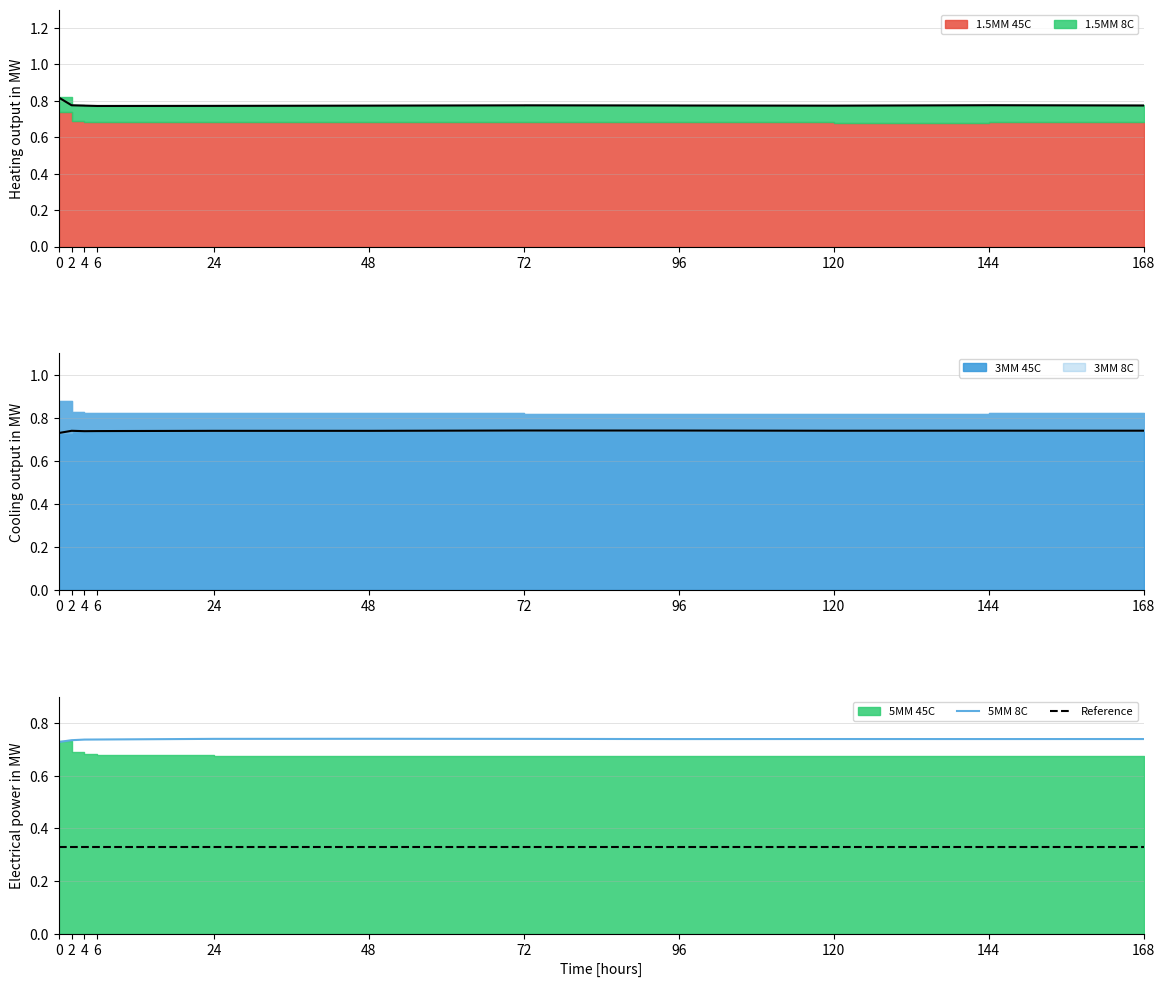

How many 5MM 8C values are between 0 and 1?

11